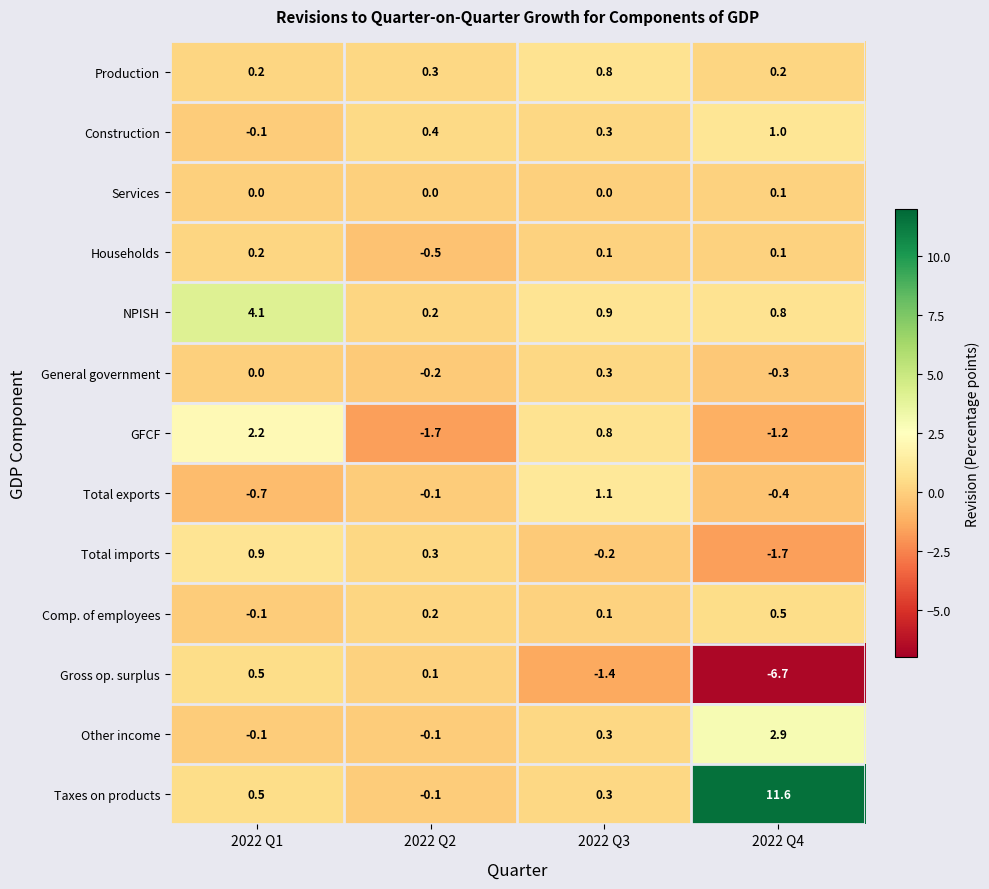

How many data points does each series have?

4